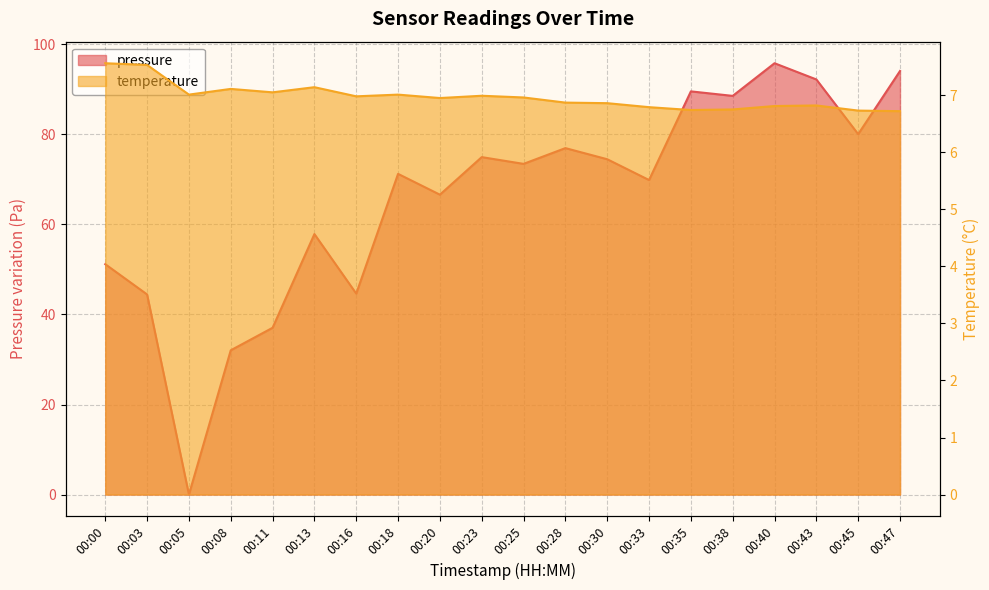

What is the sum of all pressure values?

1314.8